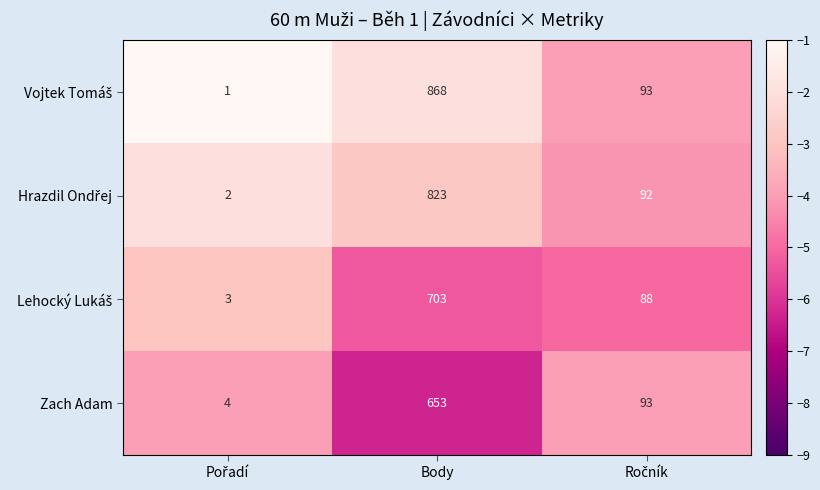

What is the smallest value displayed?

1